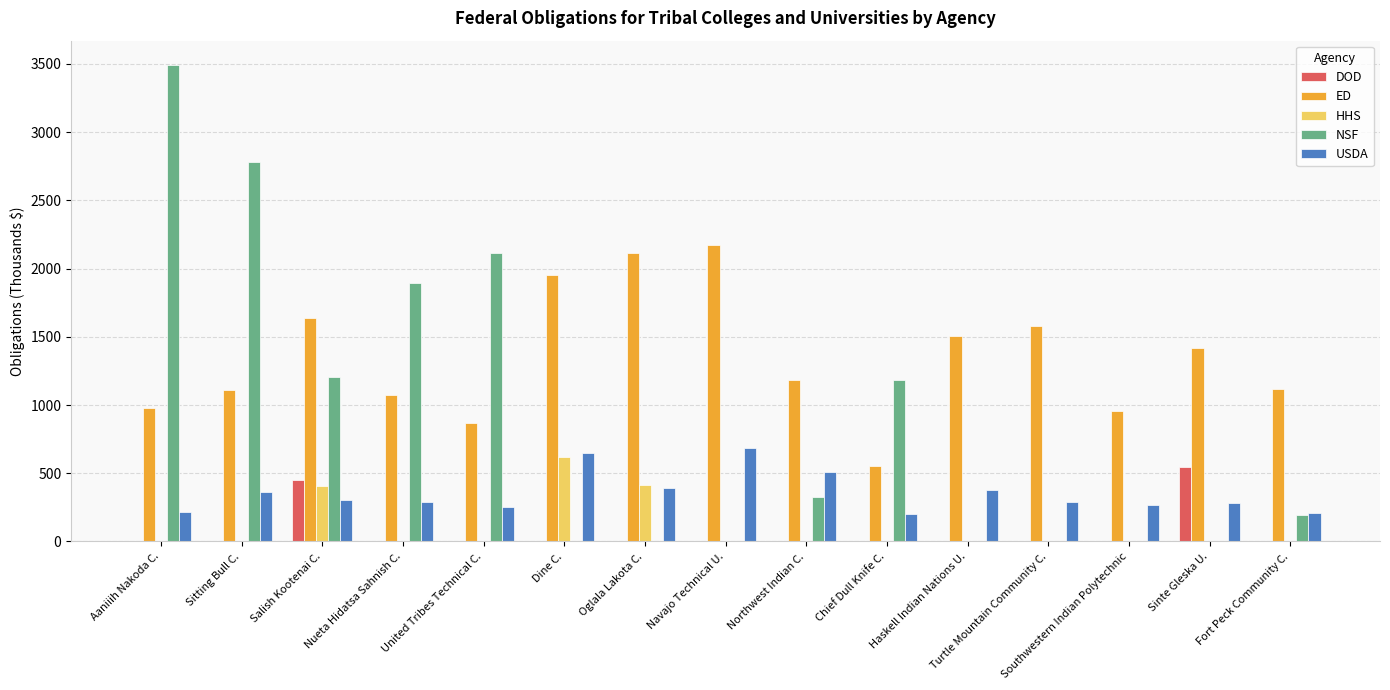

How many groups of bars are there?

15